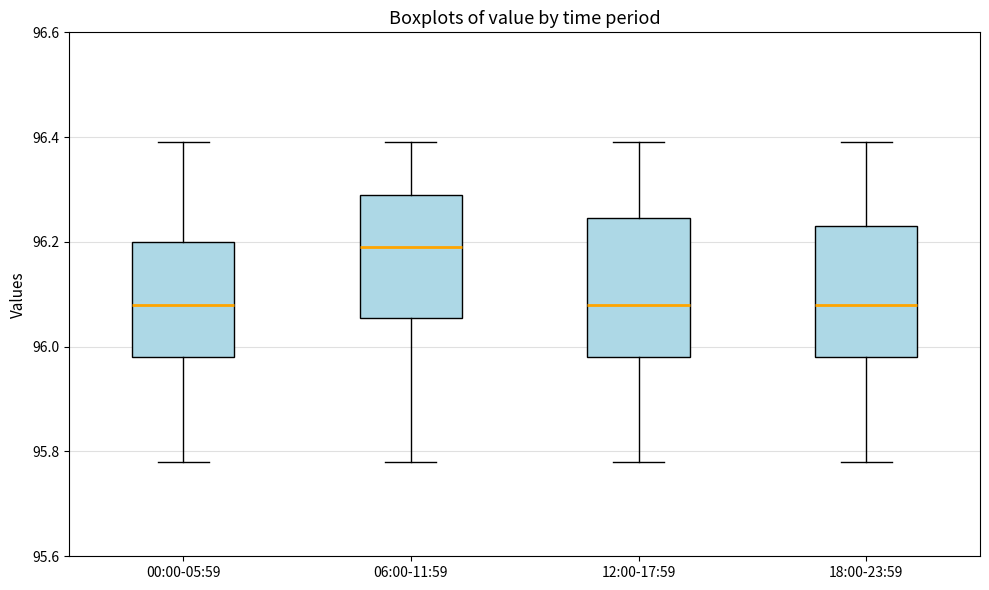

Reading left to right, read every box against the y-axis: the position of its median line, the range the box covers, and the ends of its whiskers. The values are not printed on the chart, so give them approximately, as read against the axis.

00:00-05:59: median 96.08, box 95.98 to 96.20, whiskers 95.78 to 96.40
06:00-11:59: median 96.20, box 96.06 to 96.30, whiskers 95.78 to 96.40
12:00-17:59: median 96.08, box 95.98 to 96.24, whiskers 95.78 to 96.40
18:00-23:59: median 96.08, box 95.98 to 96.24, whiskers 95.78 to 96.40